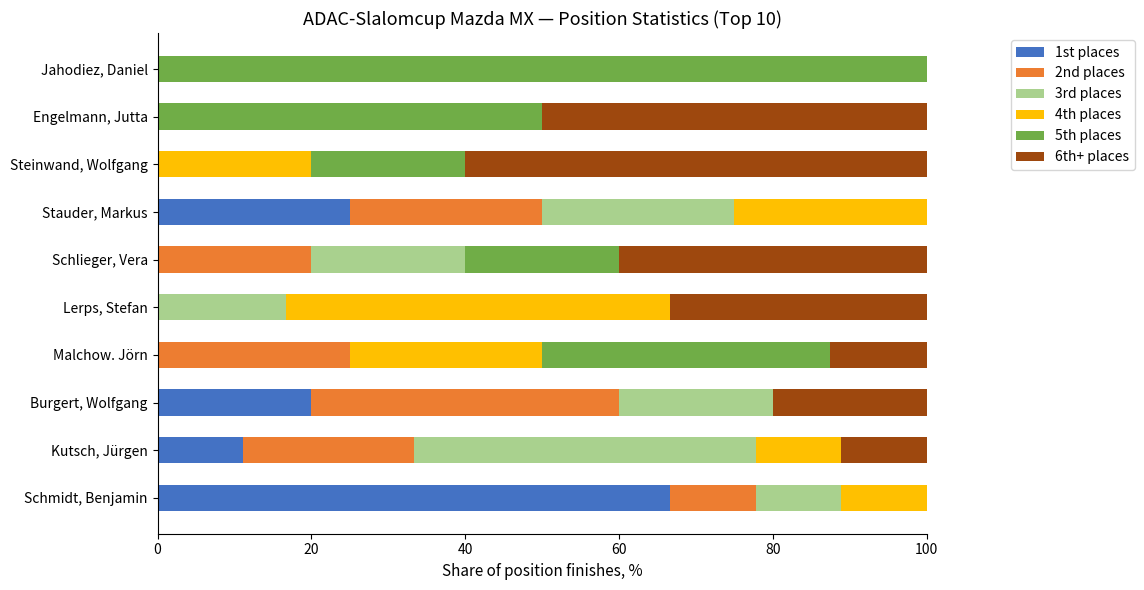

What is the total value across all series at Lerps, Stefan?

100.0